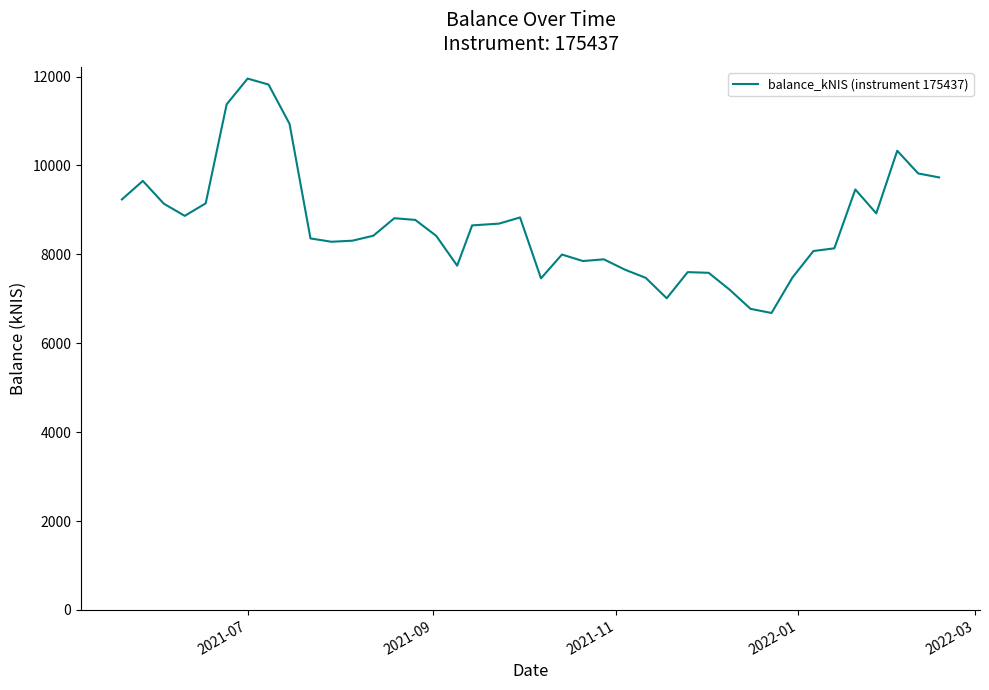

What is the minimum value shown in the chart?

6681.6